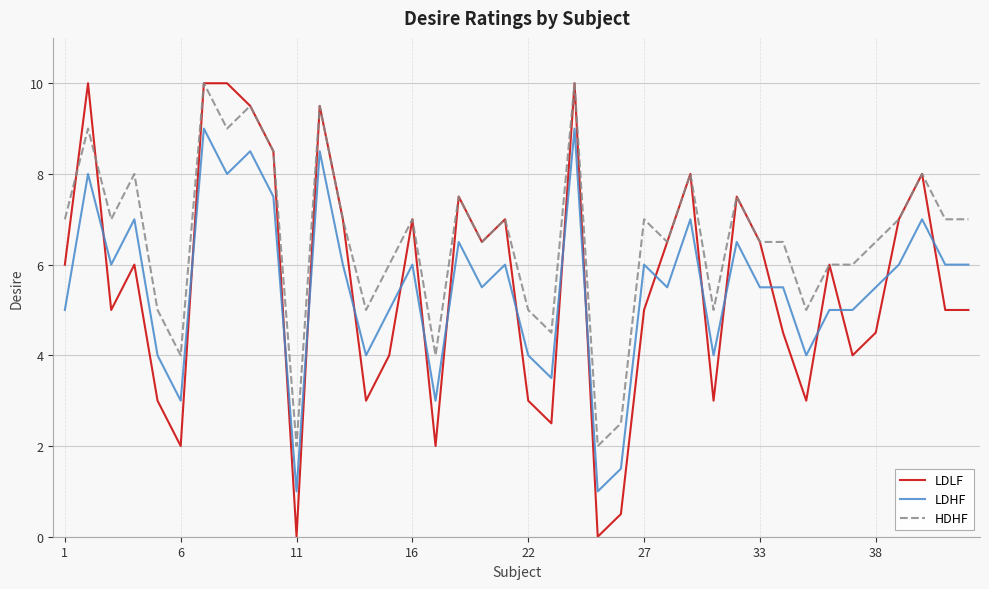

Which series has the widest spread of values?

LDLF